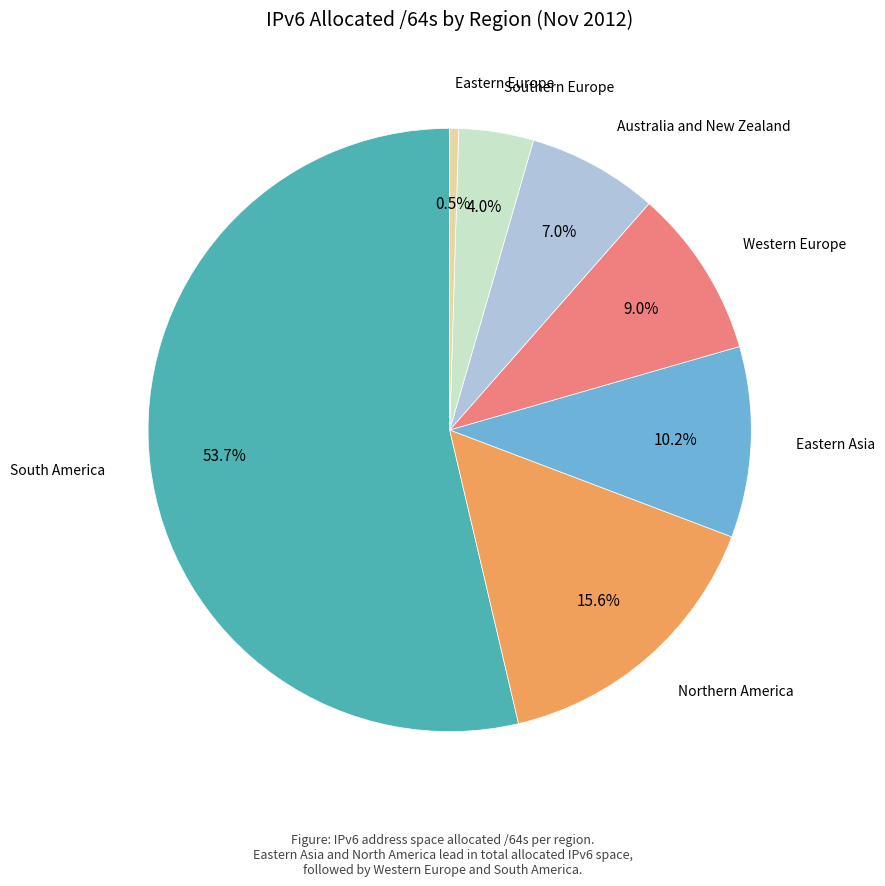

Does any single category account for the majority?

Yes